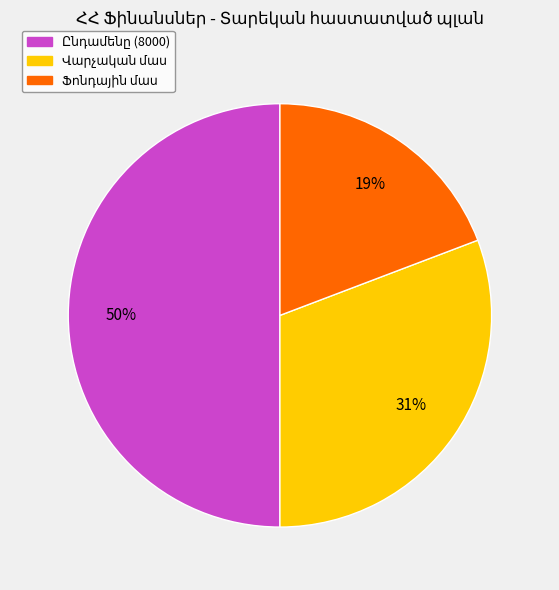

To the nearest percent, what is the average slice percentage?

33%